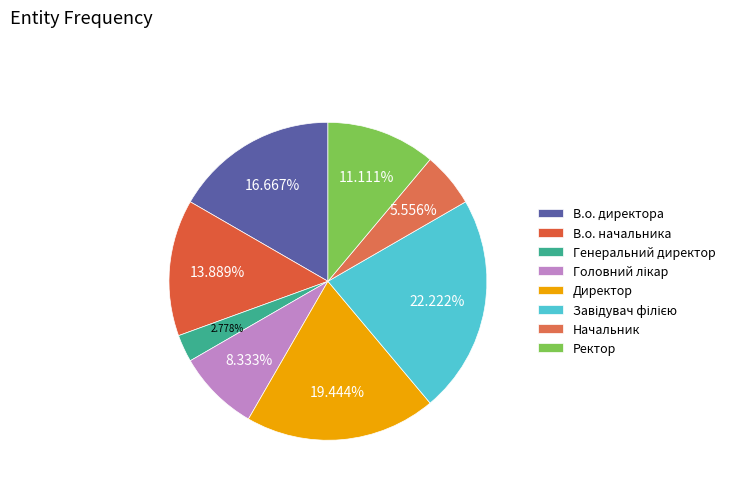

Between Головний лікар and Ректор, which is larger?

Ректор